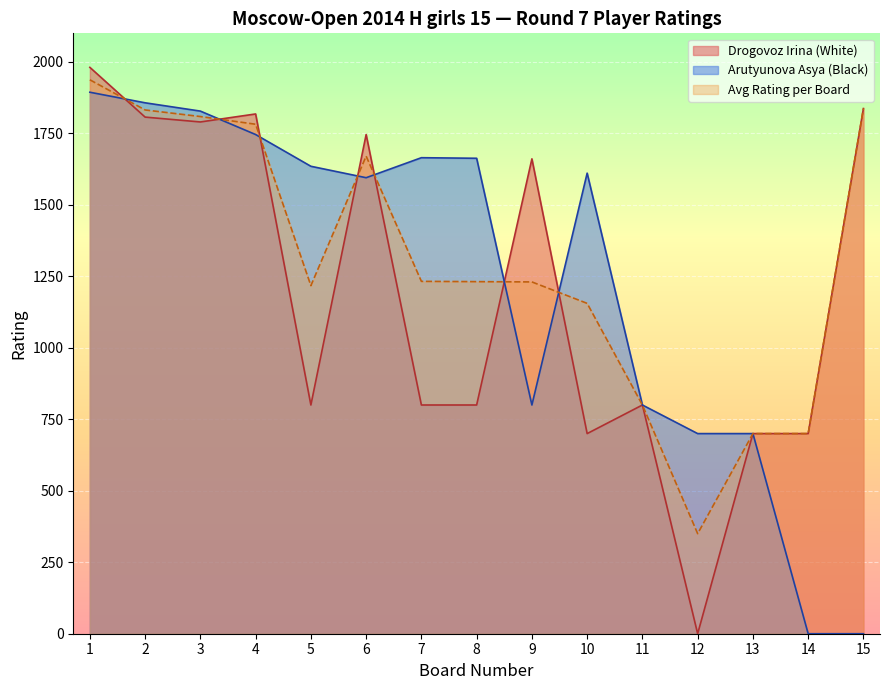

At which category does the chart reach its minimum across all series?

12